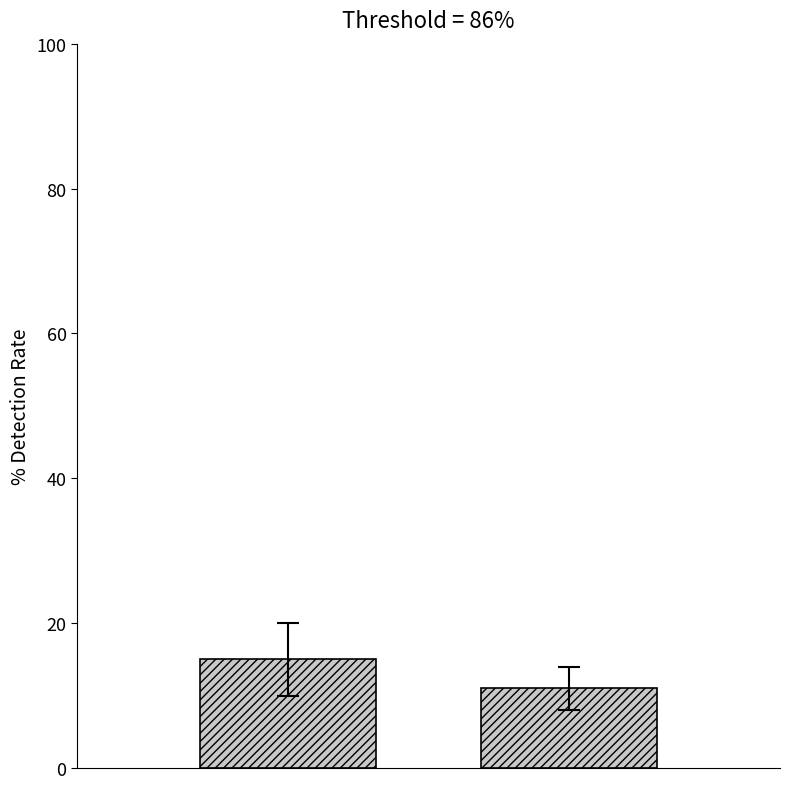

Count the number of data series in this chart.

1